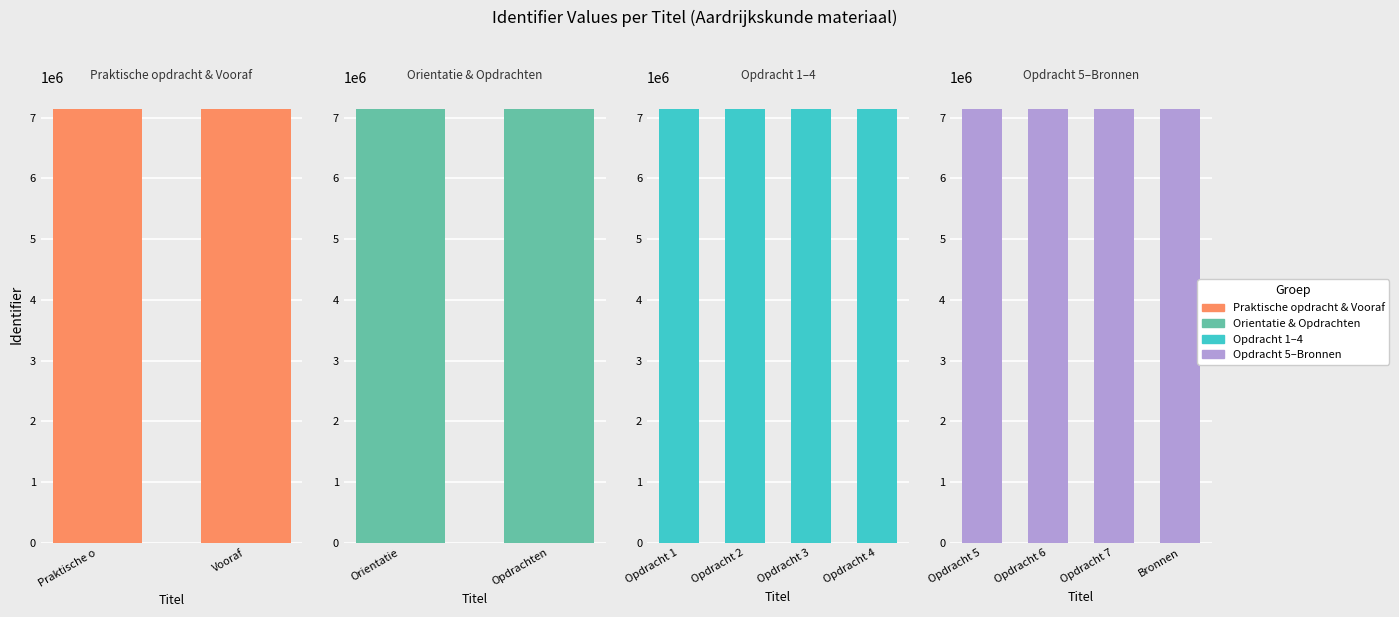

Reading left to right, list all the values displayed in this chart.

Praktische opdracht=7148134	Vooraf=7148135	Orientatie=7148137	Opdrachten=7148139	Opdracht 1=7148140	Opdracht 2=7148142	Opdracht 3=7148144	Opdracht 4=7148146	Opdracht 5=7148148	Opdracht 6=7148150	Opdracht 7=7148152	Bronnen=7148154